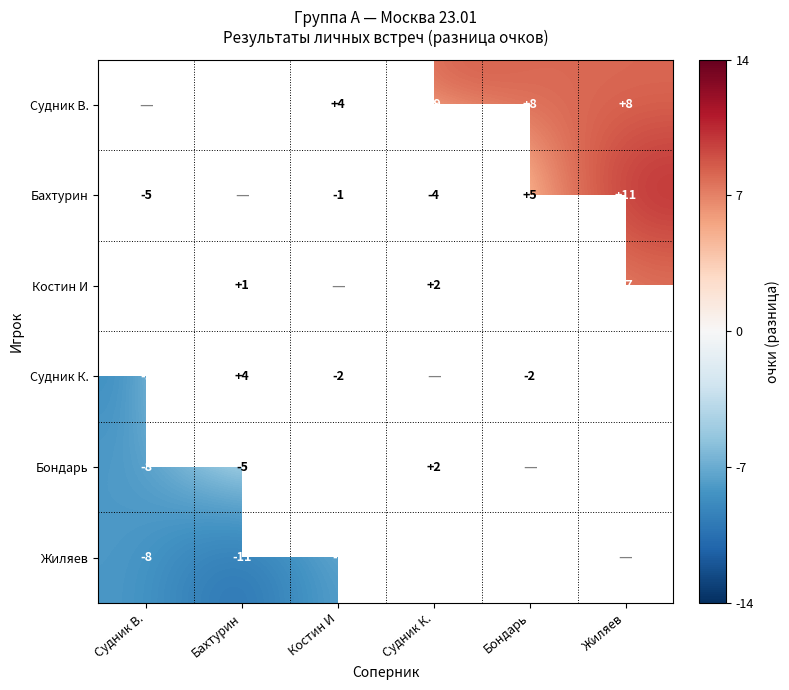

True or false: Бахтурин has a value of 1 at Бондарь.

False